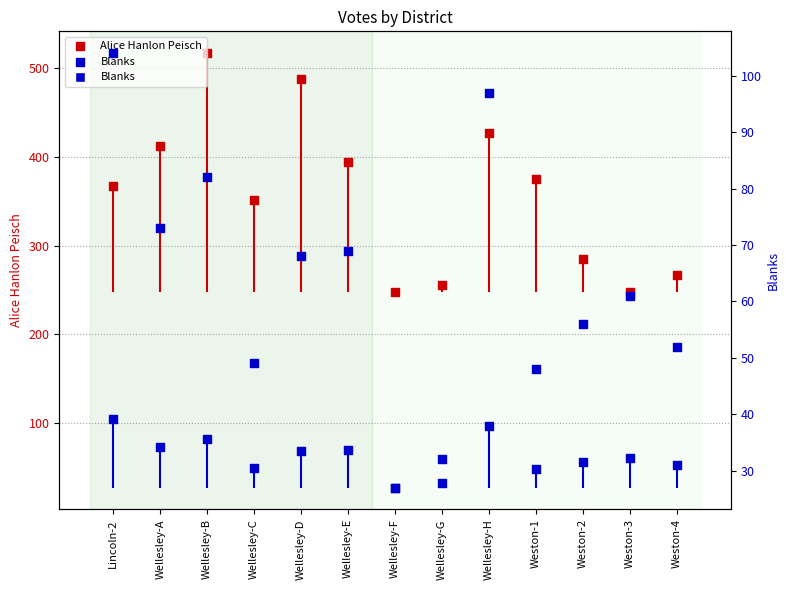

At how many categories does at least one series exceed 461?

2